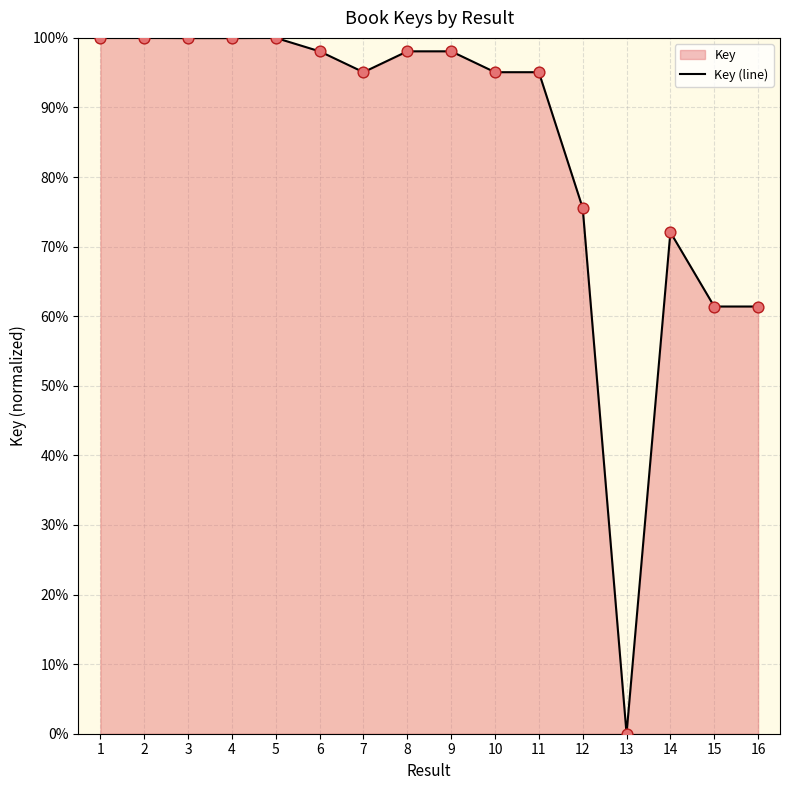

Between 13 and 16, which is larger?

16